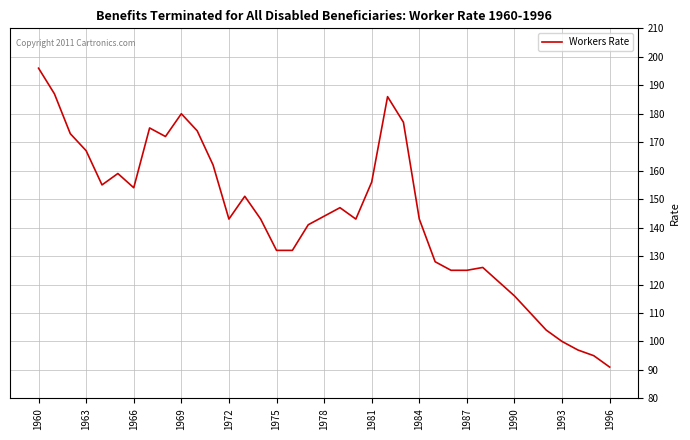

What is the smallest value displayed?

91